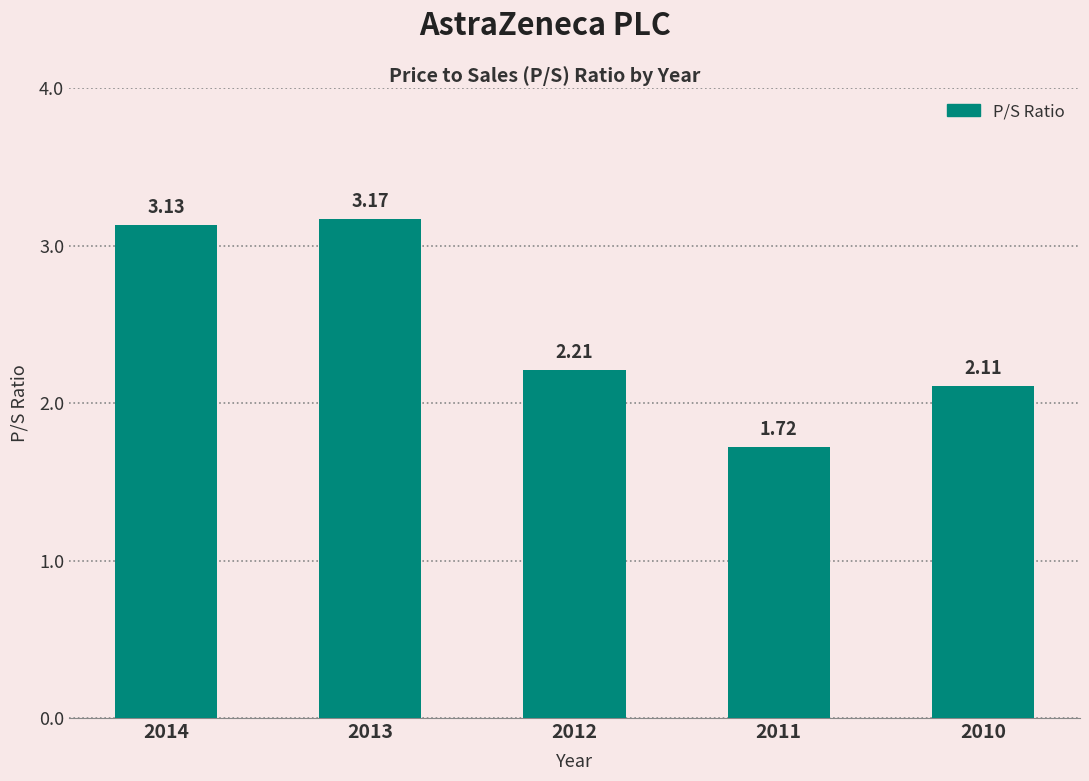

What is the change in value from 2014 to 2010?

-1.0